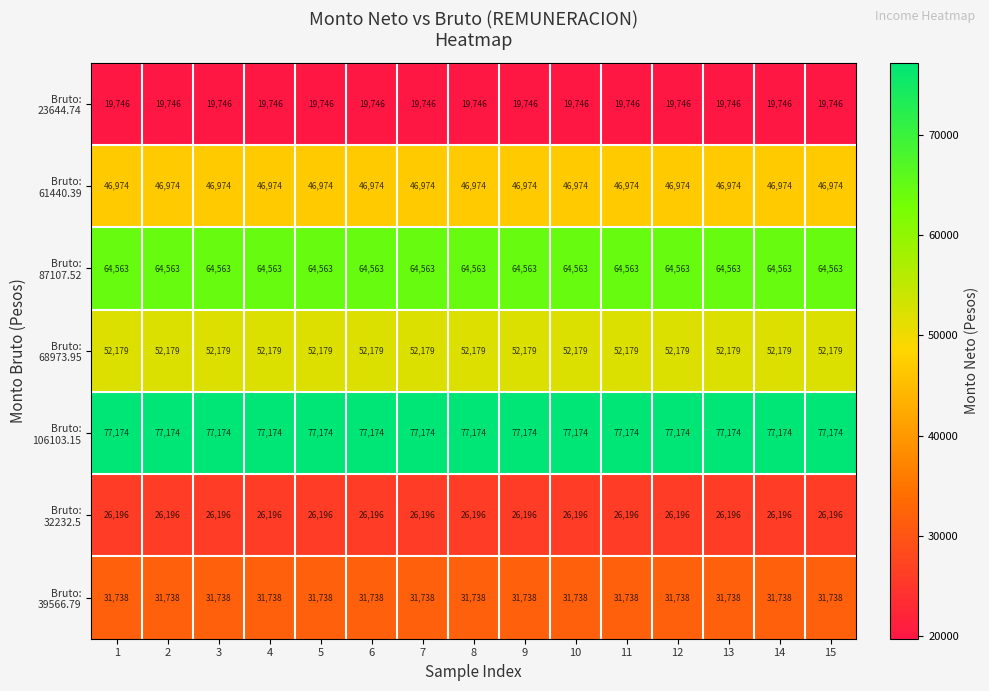

At how many categories does at least one series exceed 44283?

15